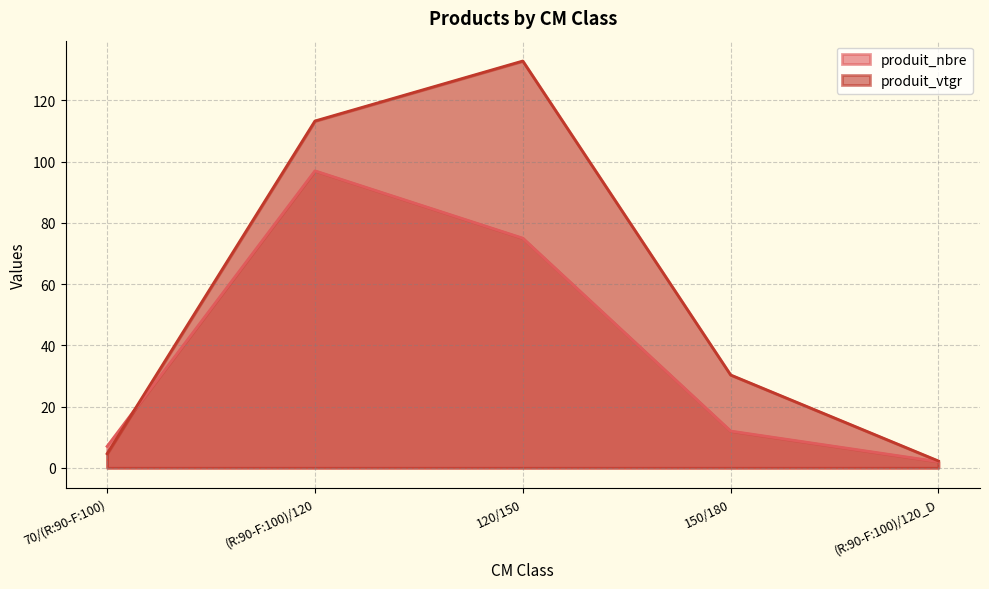

After their last crossing, which series has the higher values: produit_nbre or produit_vtgr?

produit_vtgr